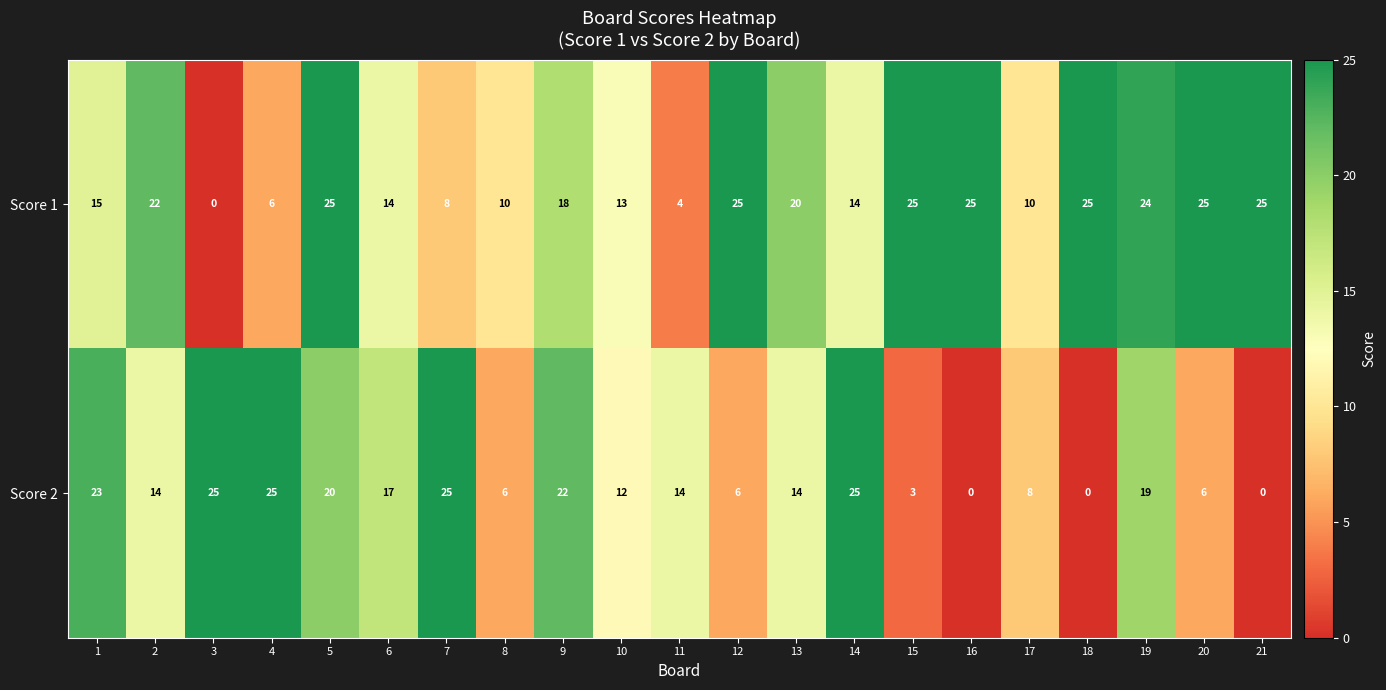

True or false: Score 2 has a value of 6 at 20.

True